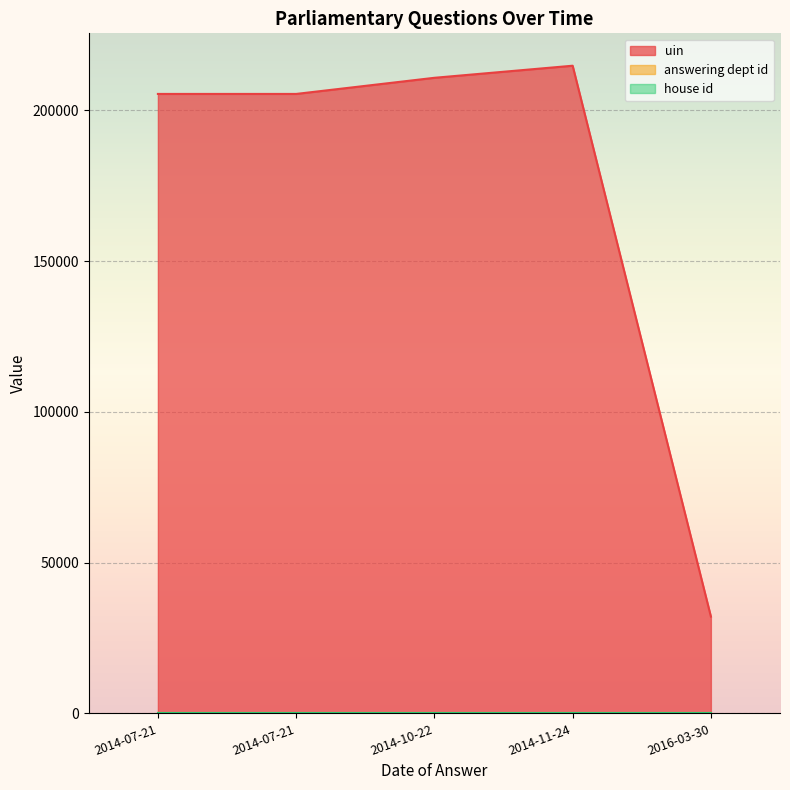

What is the maximum value shown in the chart?

214764